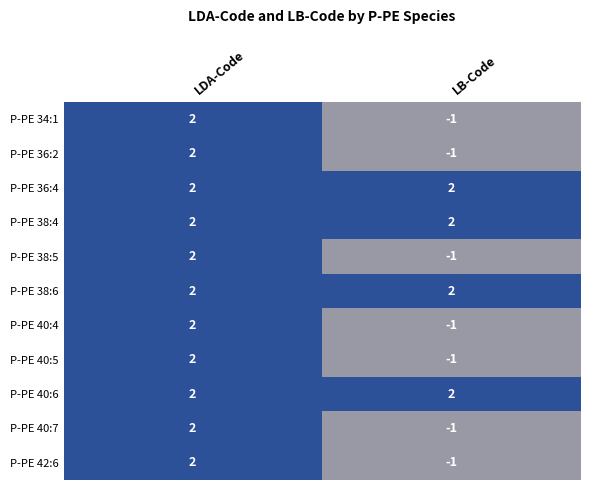

What is the sum of the P-PE 38:4 values at LDA-Code and LB-Code?

4